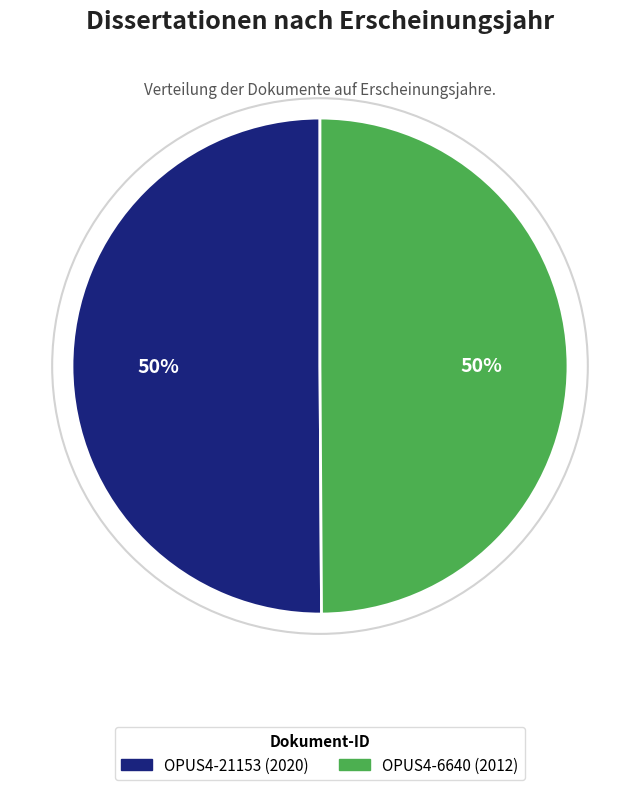

What percentage is the OPUS4-21153 slice, to the nearest percent?

50%